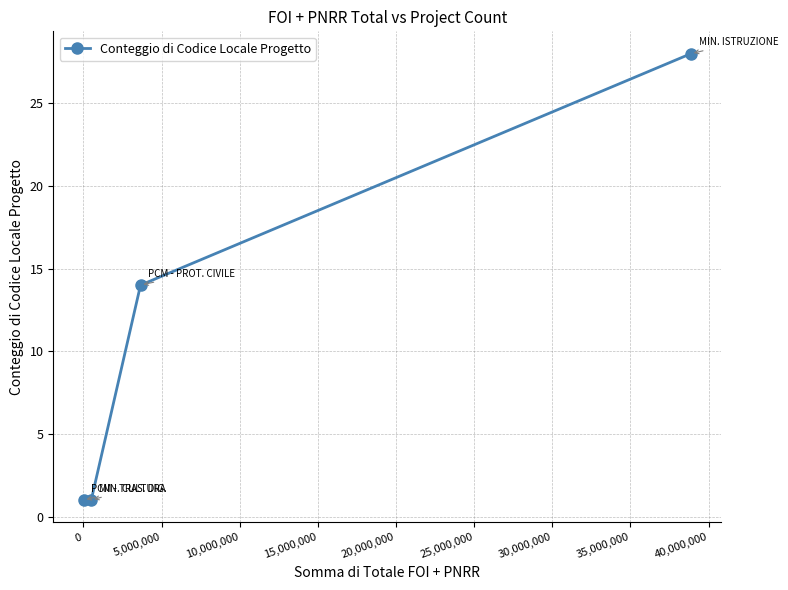

True or false: the data has more than 0 interior local peaks.

False